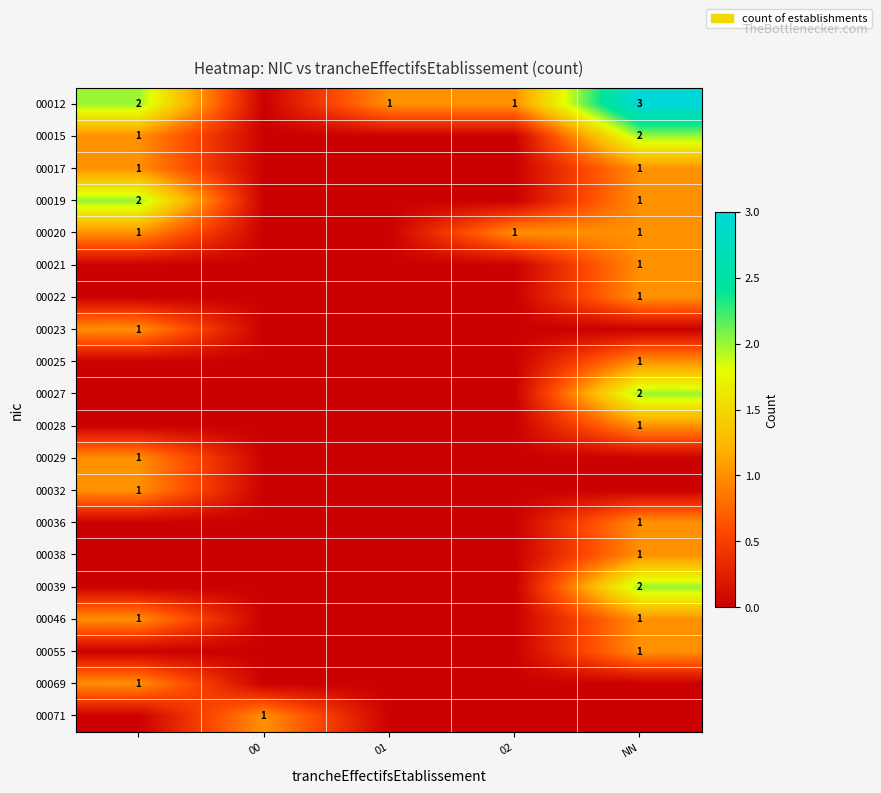

What is the difference between the highest and lowest values at 01?

1